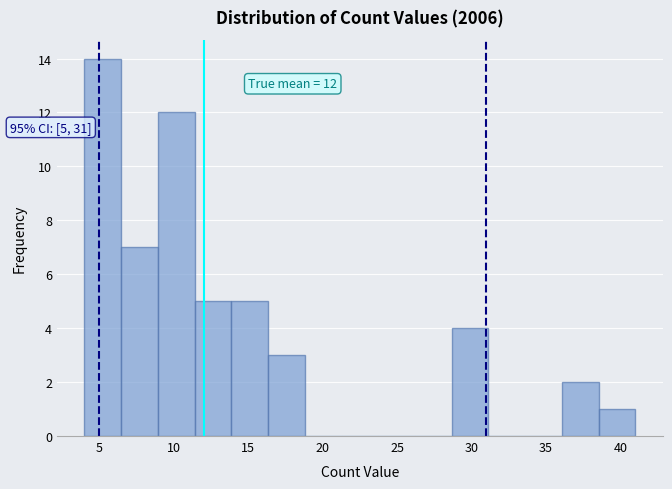

Over which range of the x-axis is the bar tallest?

4.0 to 6.5